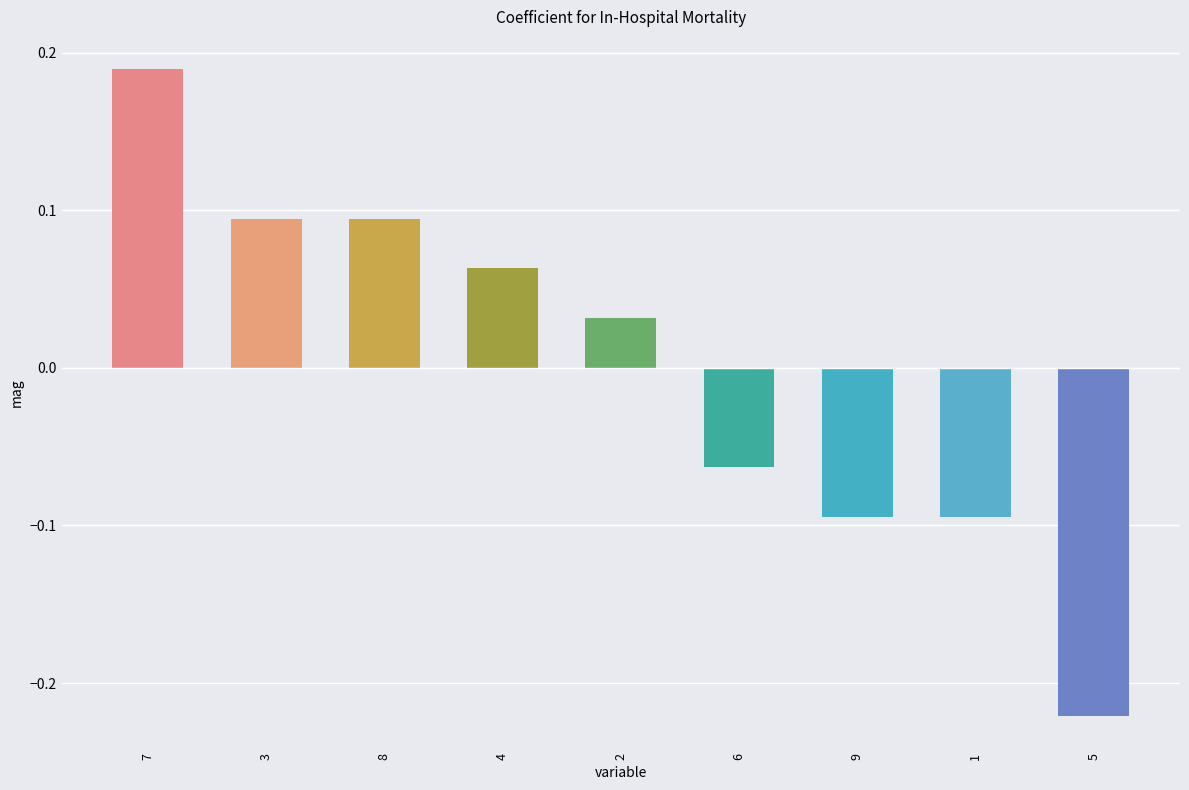

What is the label of the 8th bar from the right?

3